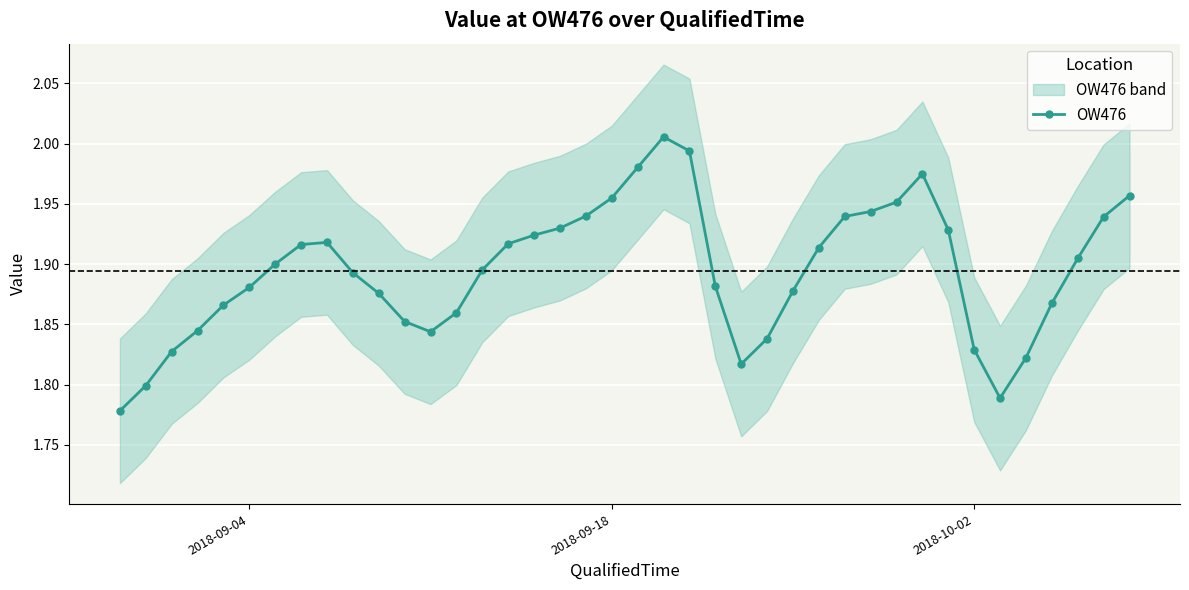

What is the difference between the maximum and minimum values?

0.2